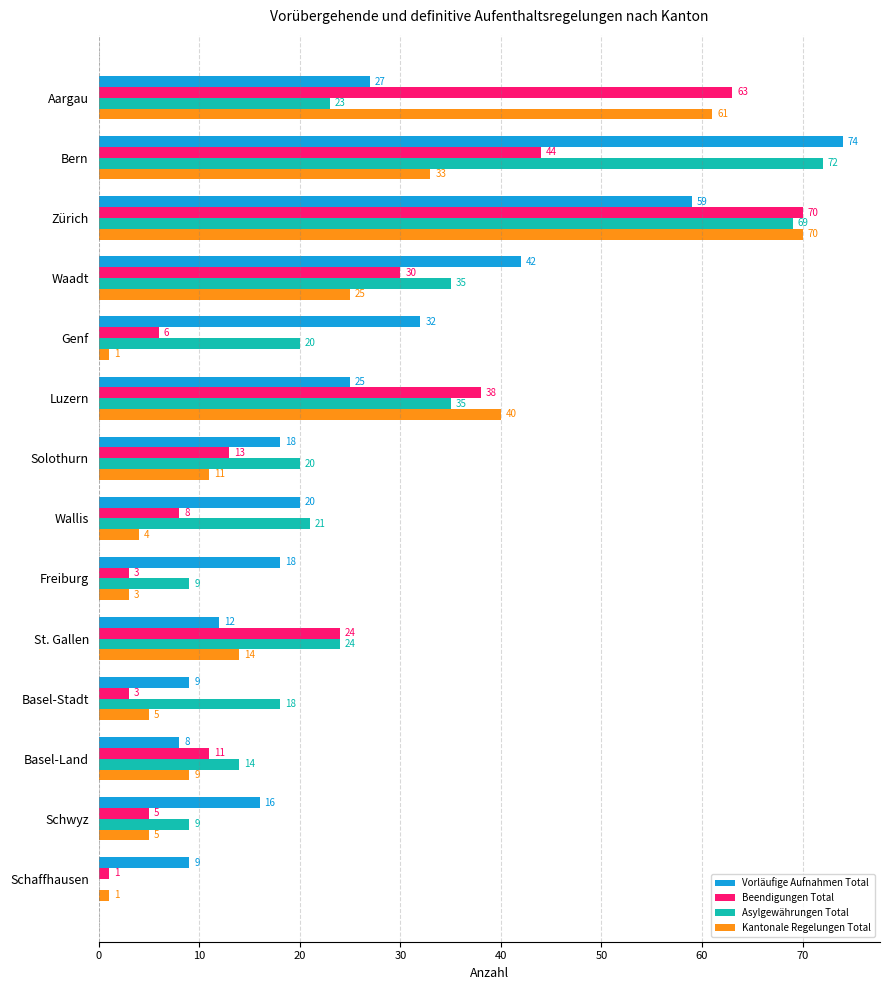

Which series changed the most between Zürich and Genf?

Kantonale Regelungen Total